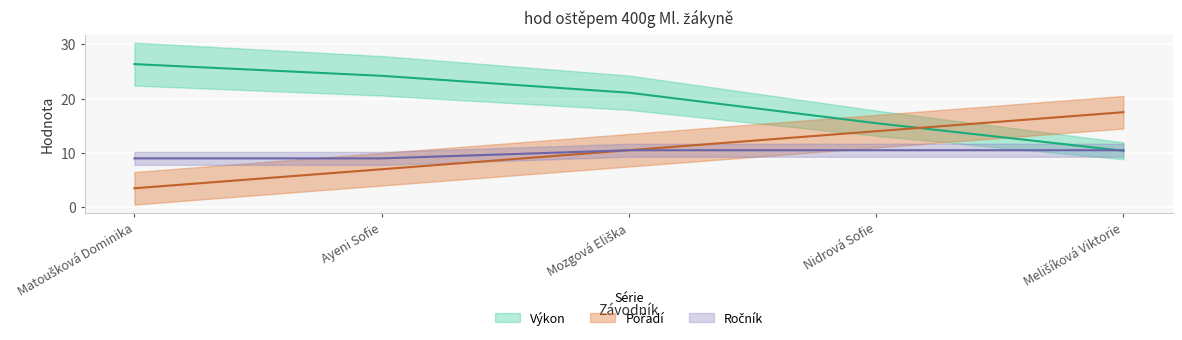

Reading right to left, list all the values displayed in this chart.

Výkon: Melišíková Viktorie=10.4	Nidrová Sofie=15.5	Mozgová Eliška=21.1	Ayeni Sofie=24.2	Matoušková Dominika=26.4
Pořadí: Melišíková Viktorie=17.5	Nidrová Sofie=14.0	Mozgová Eliška=10.5	Ayeni Sofie=7.0	Matoušková Dominika=3.5
Ročník: Melišíková Viktorie=10.5	Nidrová Sofie=10.5	Mozgová Eliška=10.5	Ayeni Sofie=9.0	Matoušková Dominika=9.0